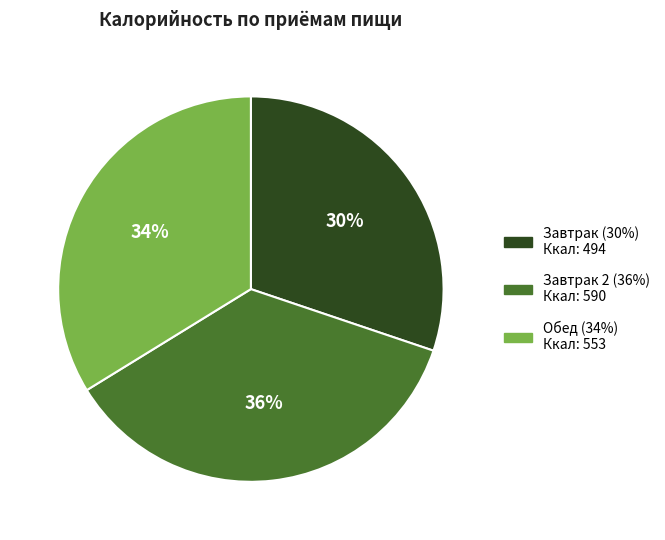

Count the number of slices in the pie.

3